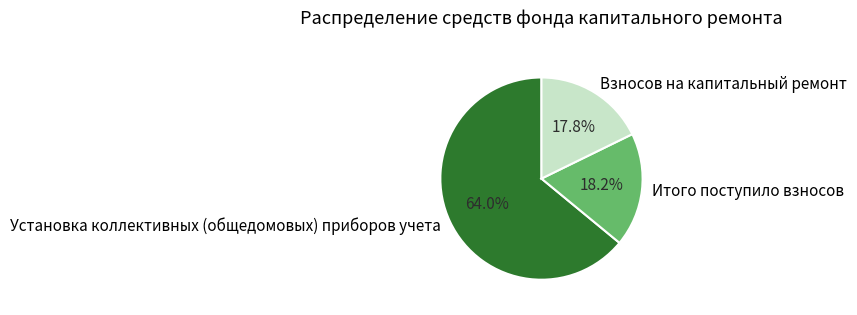

Which category has the biggest portion of the pie?

Установка коллективных (общедомовых) приборов учета